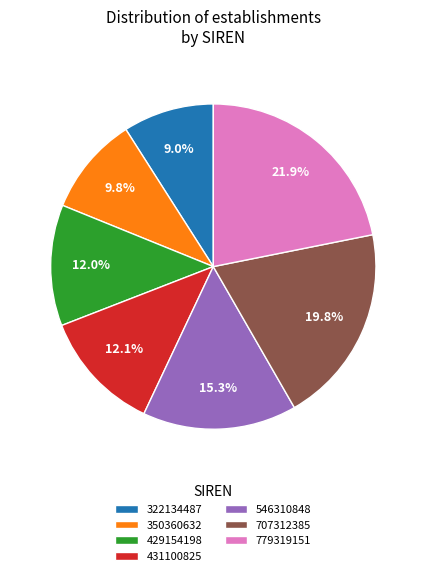

How many slices are in this pie chart?

7